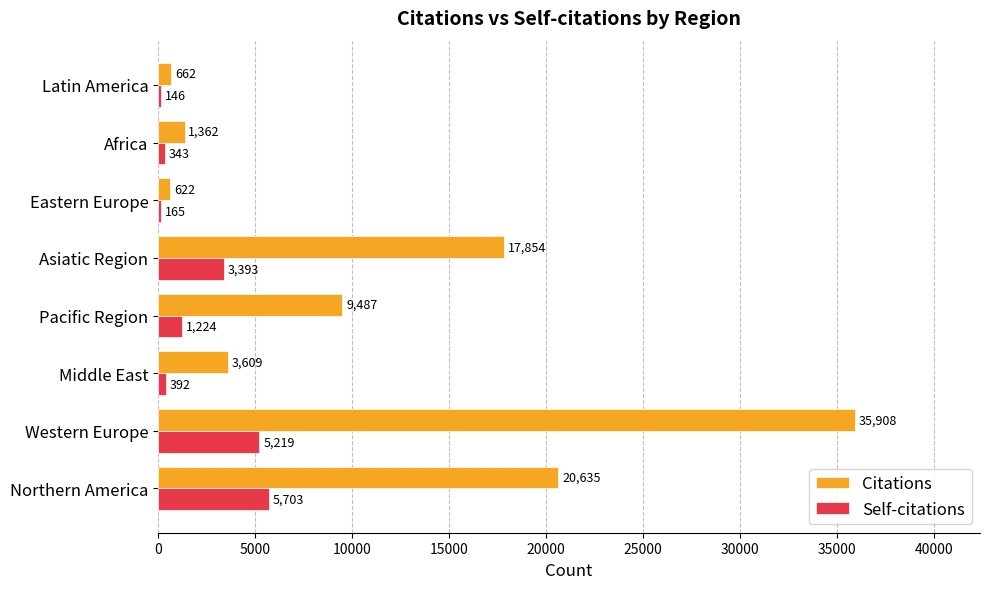

Which series has the largest total across all categories?

Citations